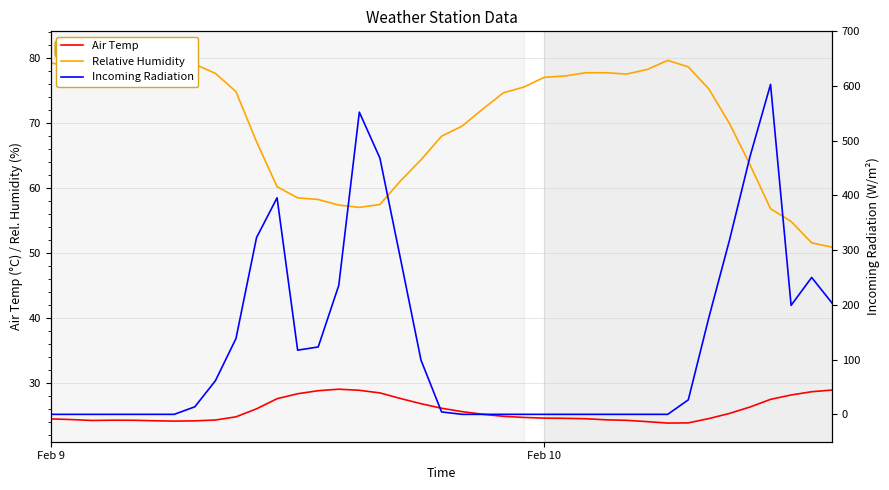

What is the total value across all series at 21?

97.5